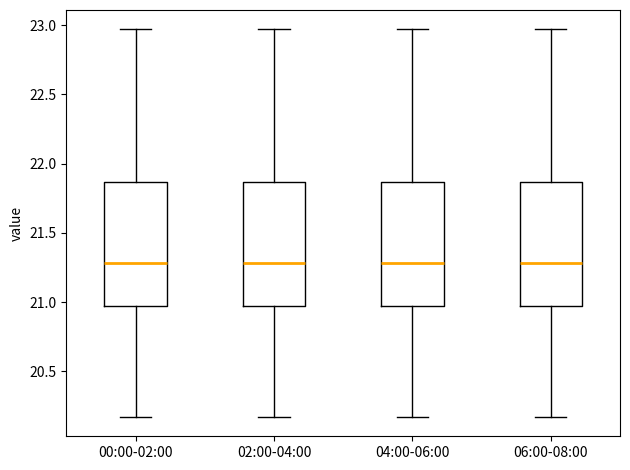

Reading left to right, read every box against the y-axis: the position of its median line, the range the box covers, and the ends of its whiskers. The values are not printed on the chart, so give them approximately, as read against the axis.

00:00-02:00: median 21.30, box 20.95 to 21.85, whiskers 20.15 to 22.95
02:00-04:00: median 21.30, box 20.95 to 21.85, whiskers 20.15 to 22.95
04:00-06:00: median 21.30, box 20.95 to 21.85, whiskers 20.15 to 22.95
06:00-08:00: median 21.30, box 20.95 to 21.85, whiskers 20.15 to 22.95